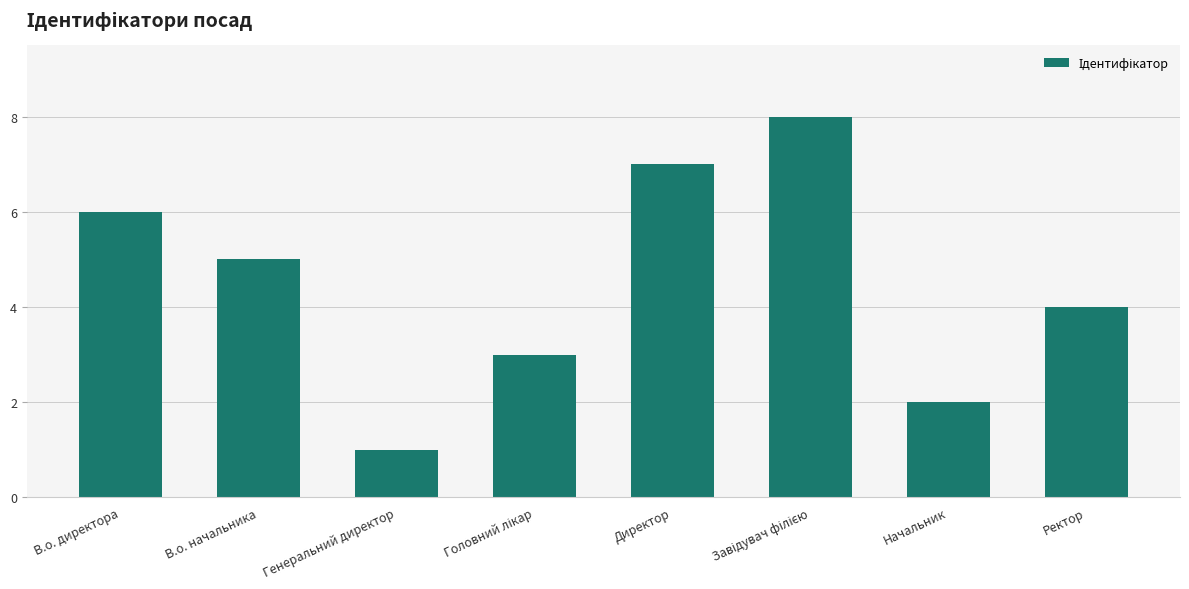

The value at В.о. начальника is 1. True or false?

False